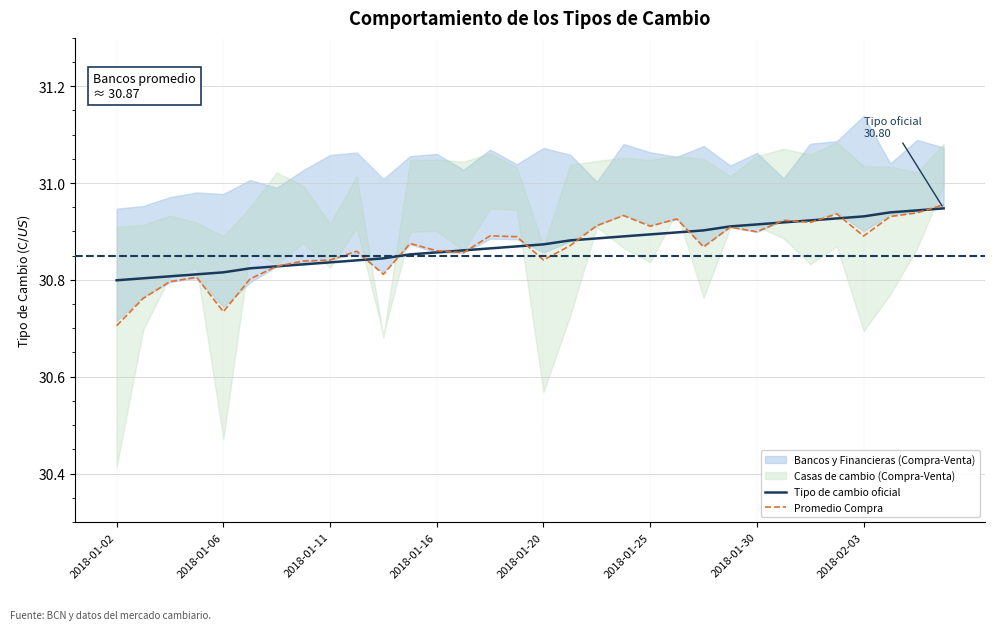

Is this an area chart (filled region under the line)?

No